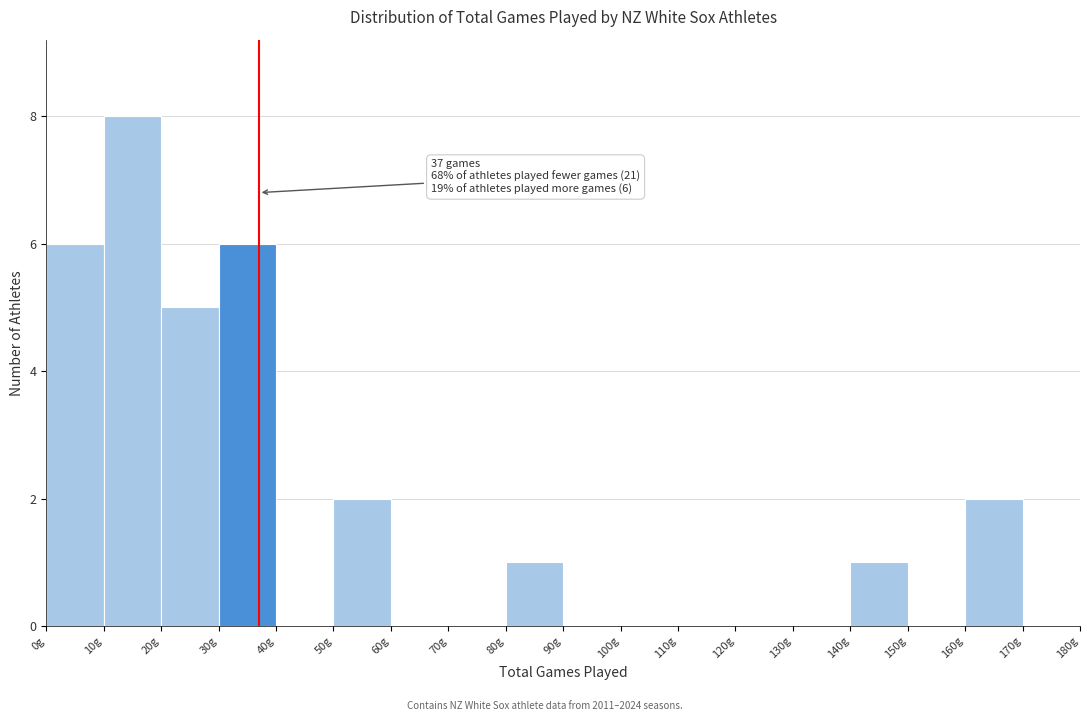

Over which range of the x-axis is the bar tallest?

10 to 20